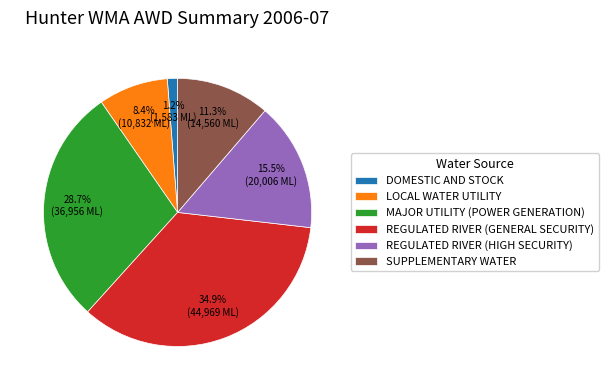

Is it true that REGULATED RIVER (GENERAL SECURITY) is 28% of the pie?

False